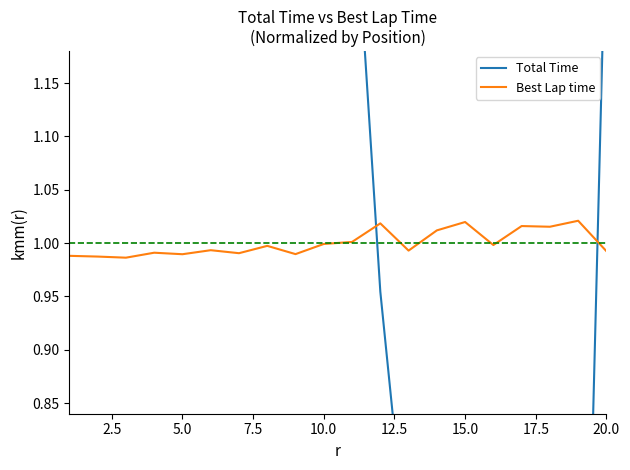

Count the number of data series in this chart.

2